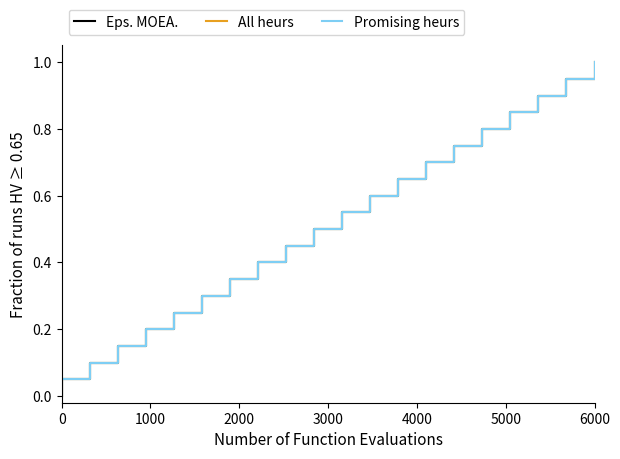

How many values in Promising heurs are above zero?

20